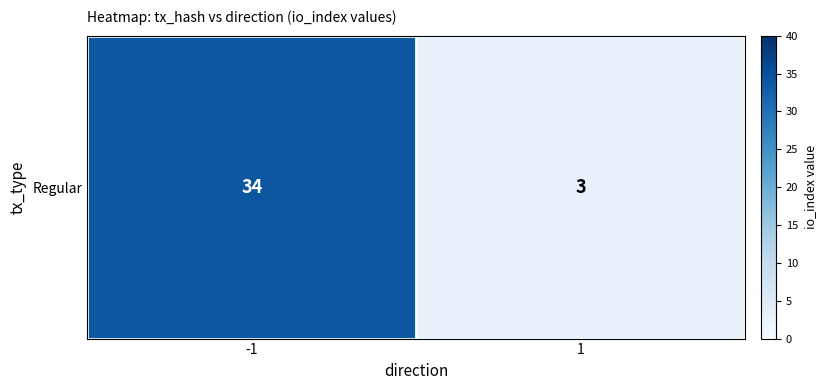

Reading left to right, transcribe all the data shown in this chart.

-1=34	1=3